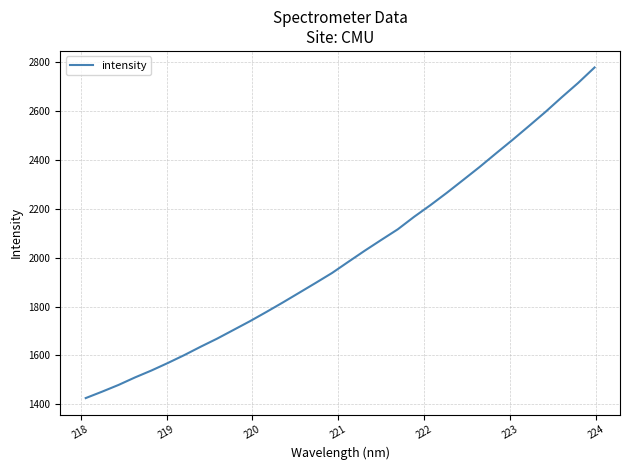

What is the greatest value displayed?

2778.0